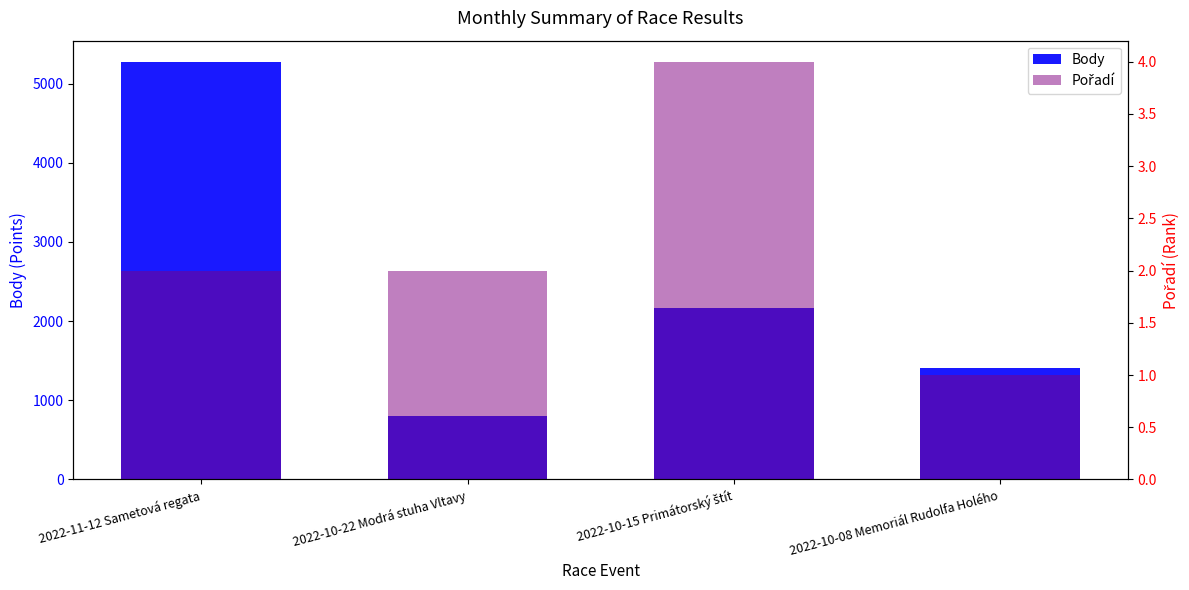

What is the sum of the Pořadí values at 2022-10-15 Primátorský štít and 2022-11-12 Sametová regata?

6